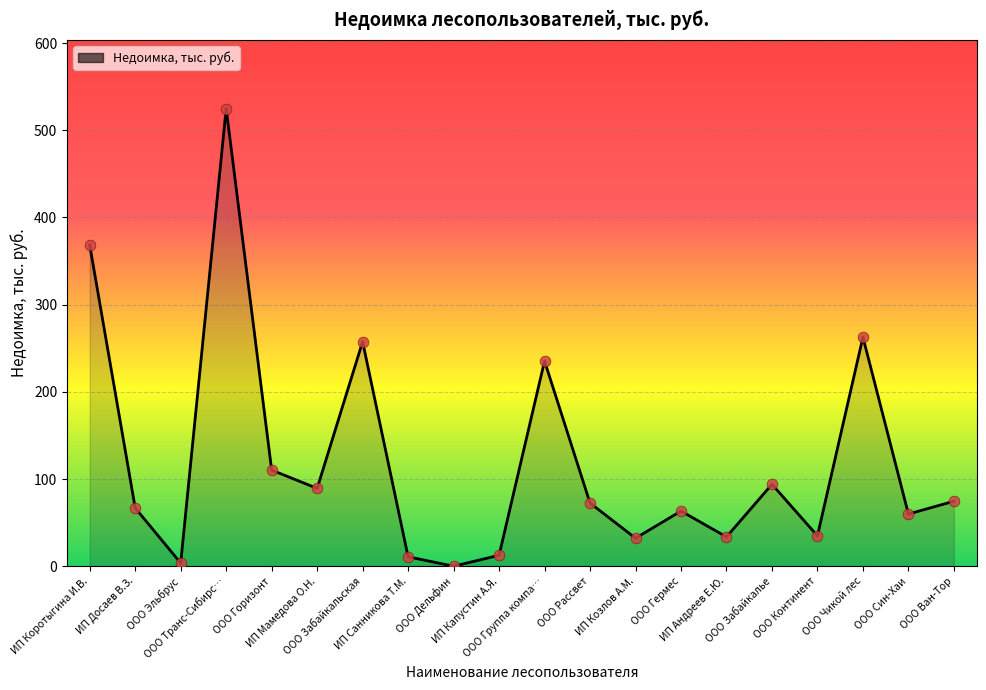

What is the greatest value displayed?

524.9